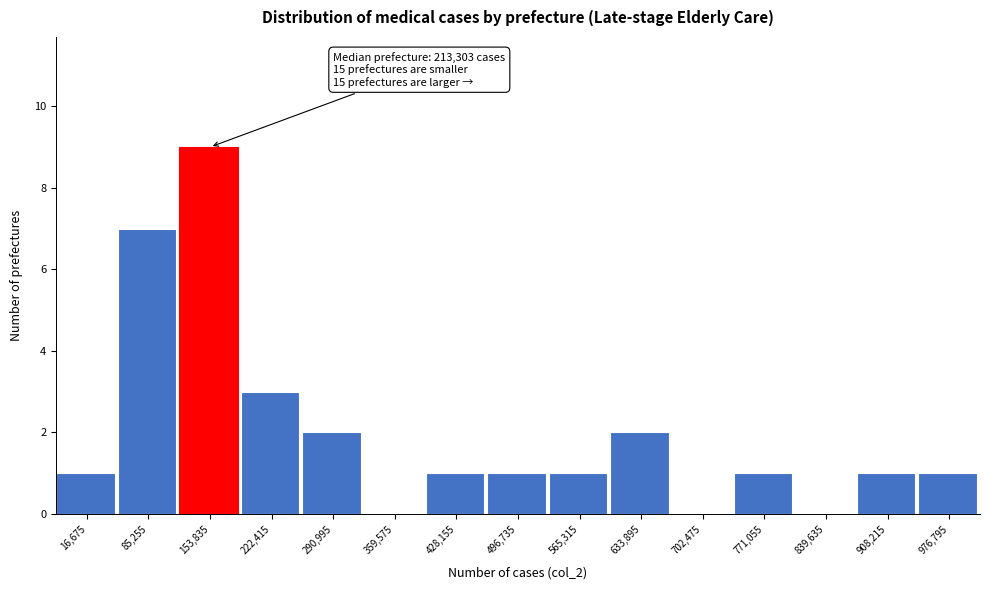

Reading left to right, list all the values displayed in this chart.

16,675=1	85,255=7	153,835=9	222,415=3	290,995=2	359,575=0	428,155=1	496,735=1	565,315=1	633,895=2	702,475=0	771,055=1	839,635=0	908,215=1	976,795=1